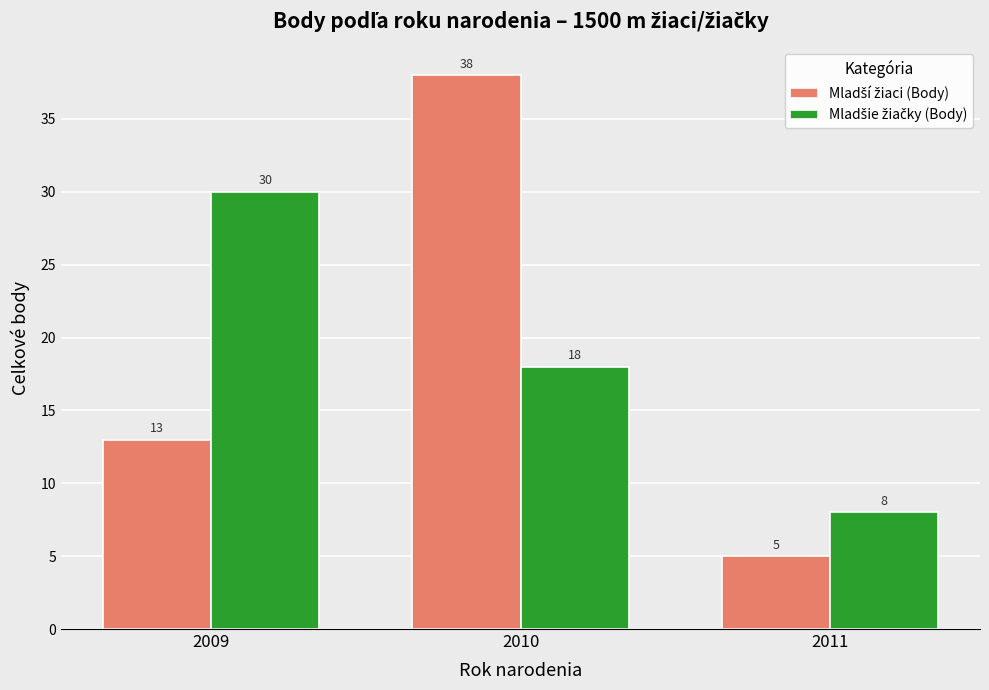

How many bars are there in total?

6